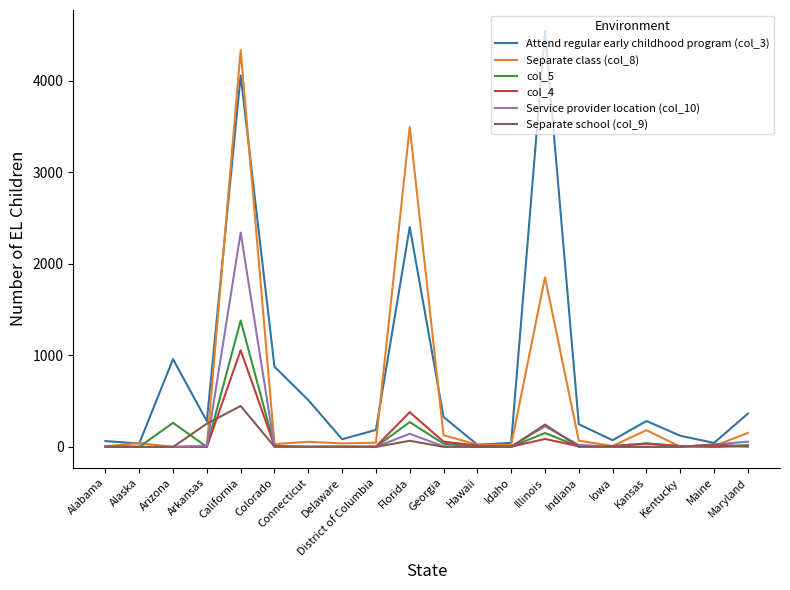

What is the average value of the Attend regular early childhood program (col_3) series?

777